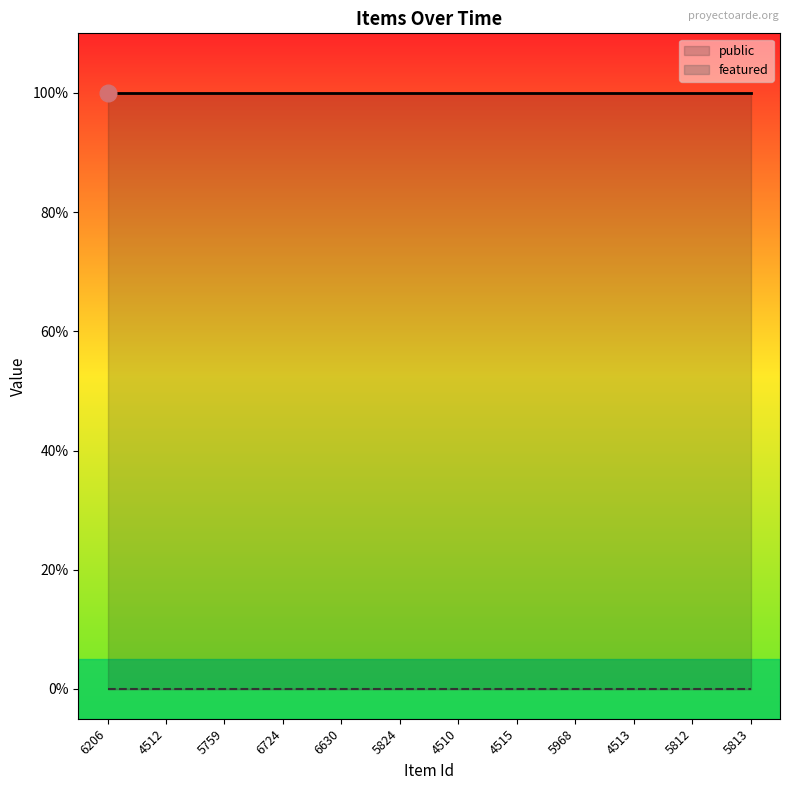

What are all the series names shown in the legend?

public, featured